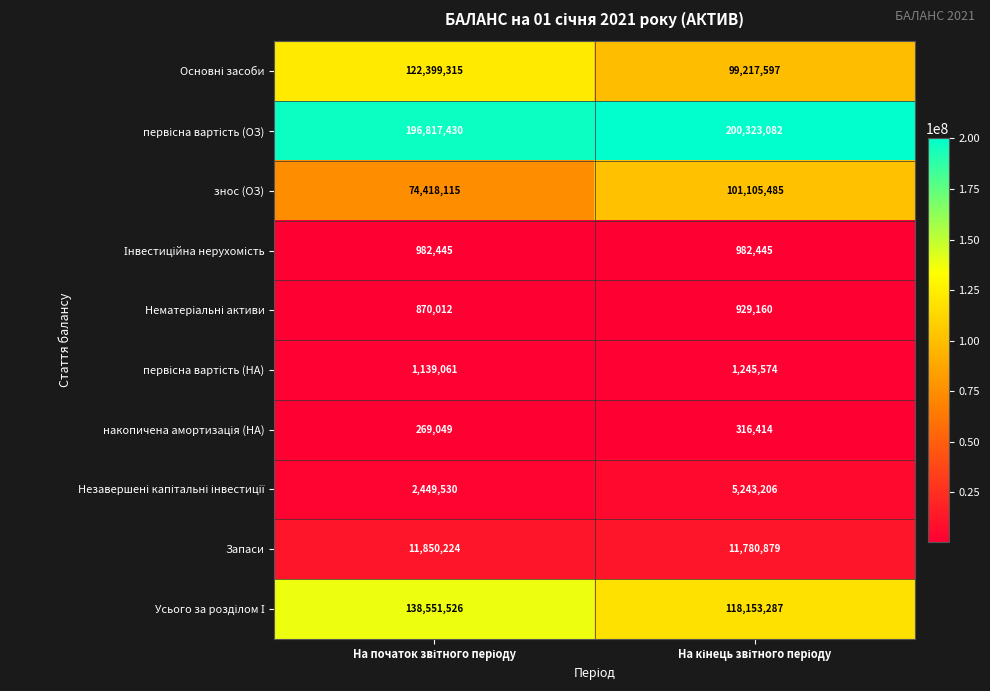

What is the maximum value shown in the chart?

200323082